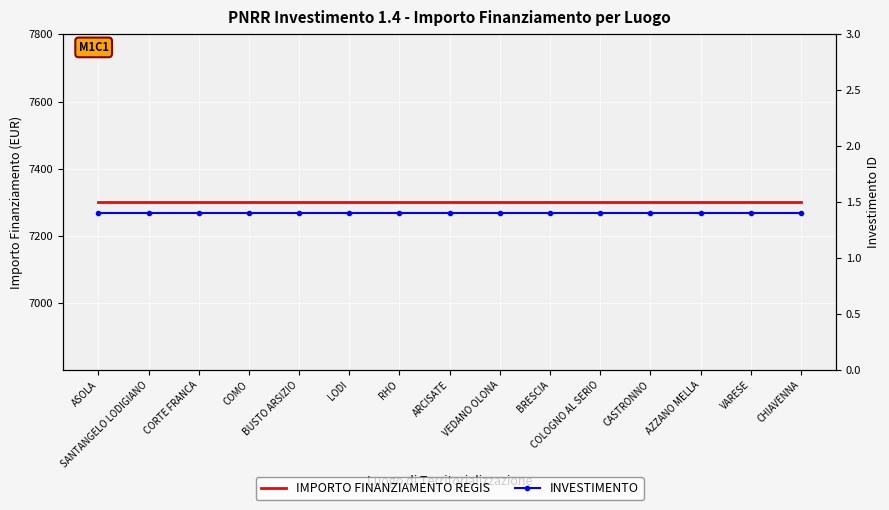

True or false: IMPORTO FINANZIAMENTO REGIS has a value of 7301.0 at BUSTO ARSIZIO.

True